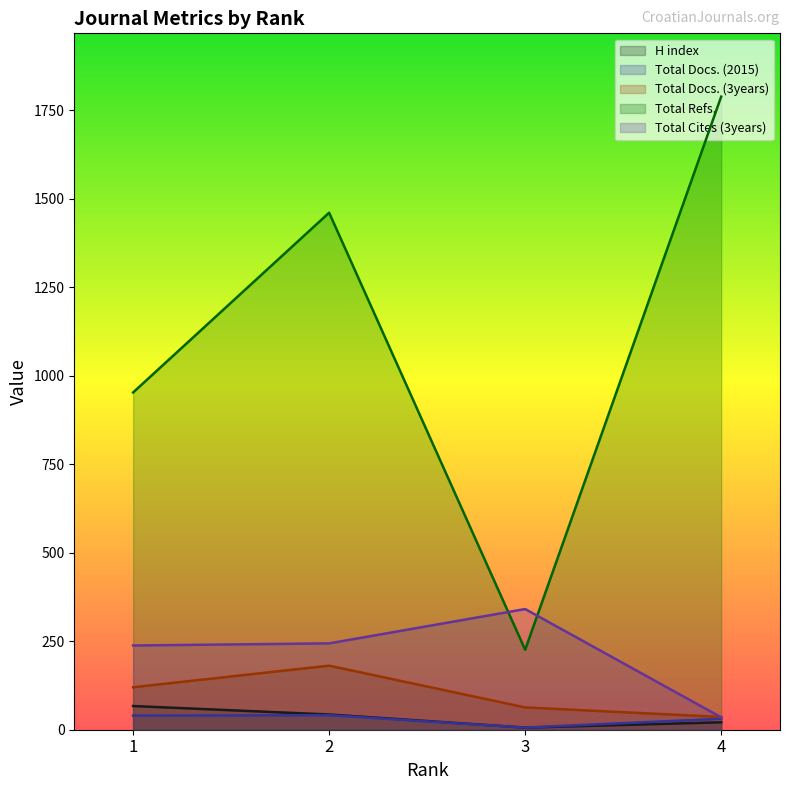

What is the spread (max minus min) of values at 3?

335